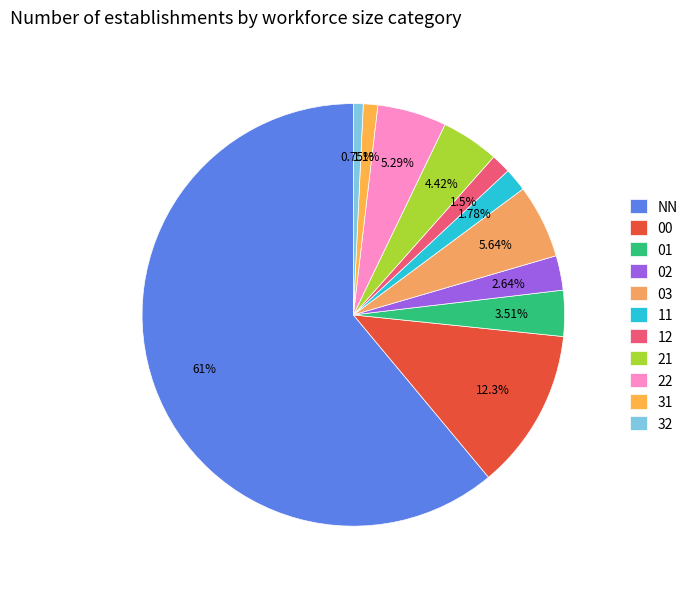

True or false: 12 accounts for 15% of the total.

False